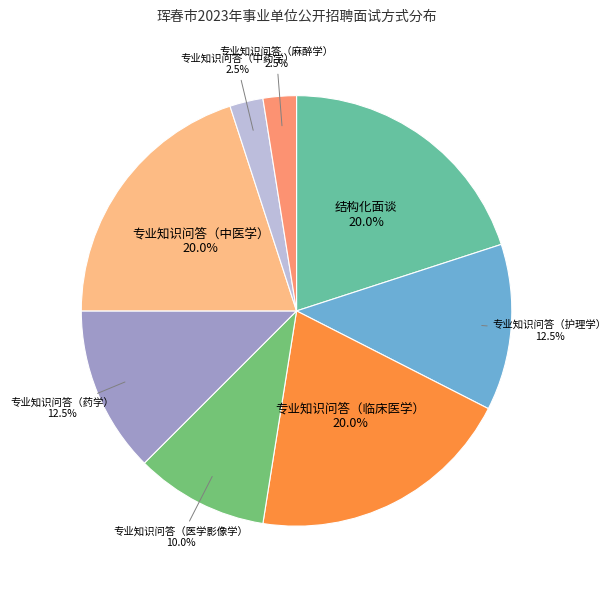

Is there any slice that represents more than half of the pie?

No